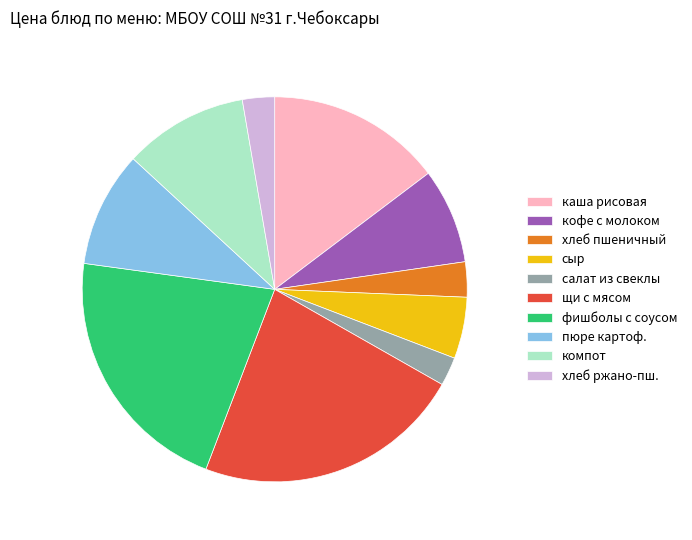

Does any single category account for the majority?

No